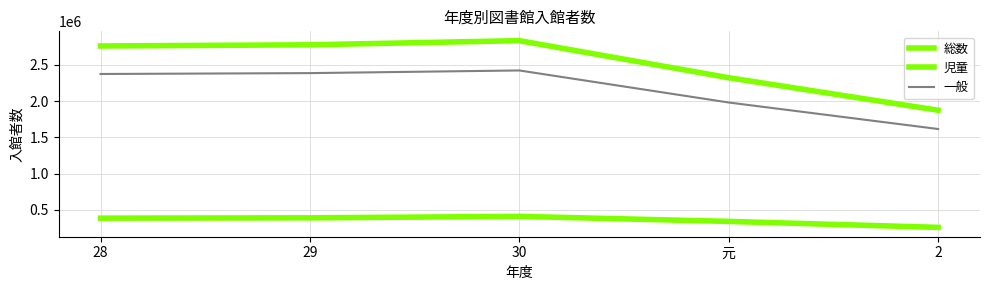

Reading left to right, what are all the values shown in this chart?

総数: 28=2761796	29=2778233	30=2835118	元=2323830	2=1875460
児童: 28=386340	29=390681	30=411023	元=341785	2=259079
一般: 28=2375456	29=2387552	30=2424095	元=1982045	2=1616381